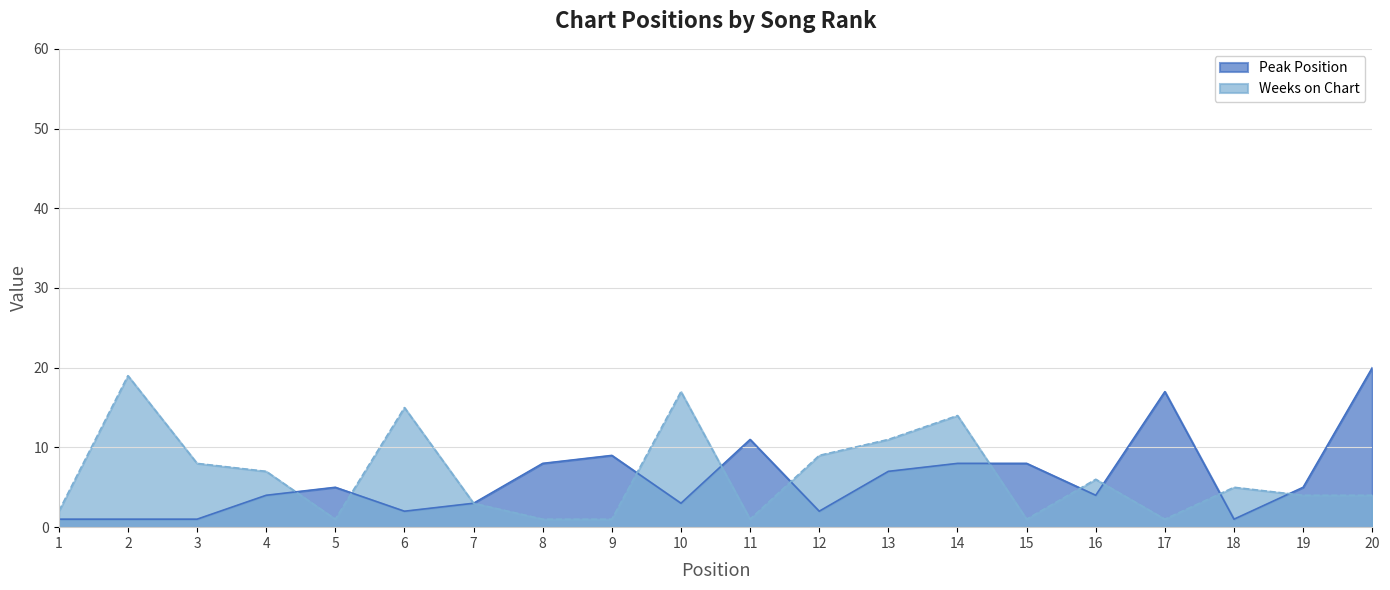

Rank the series by their maximum value, from highest to lowest.

Peak Position, Weeks on Chart